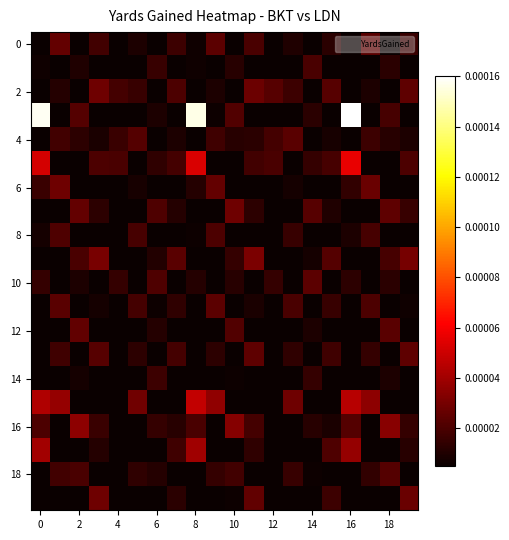

At how many categories does at least one series exceed 0?

20